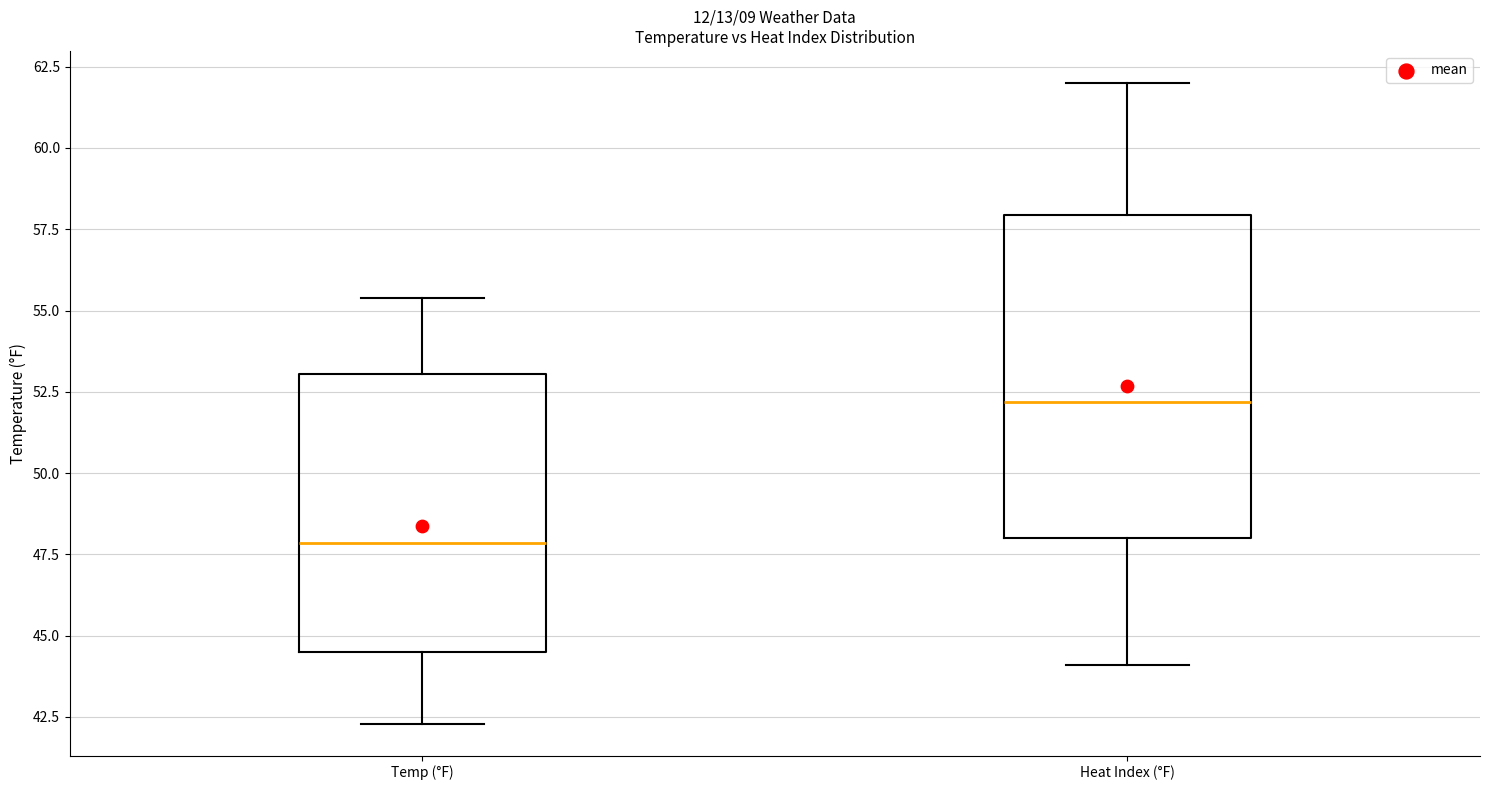

Which box has the highest median line?

Heat Index (°F)